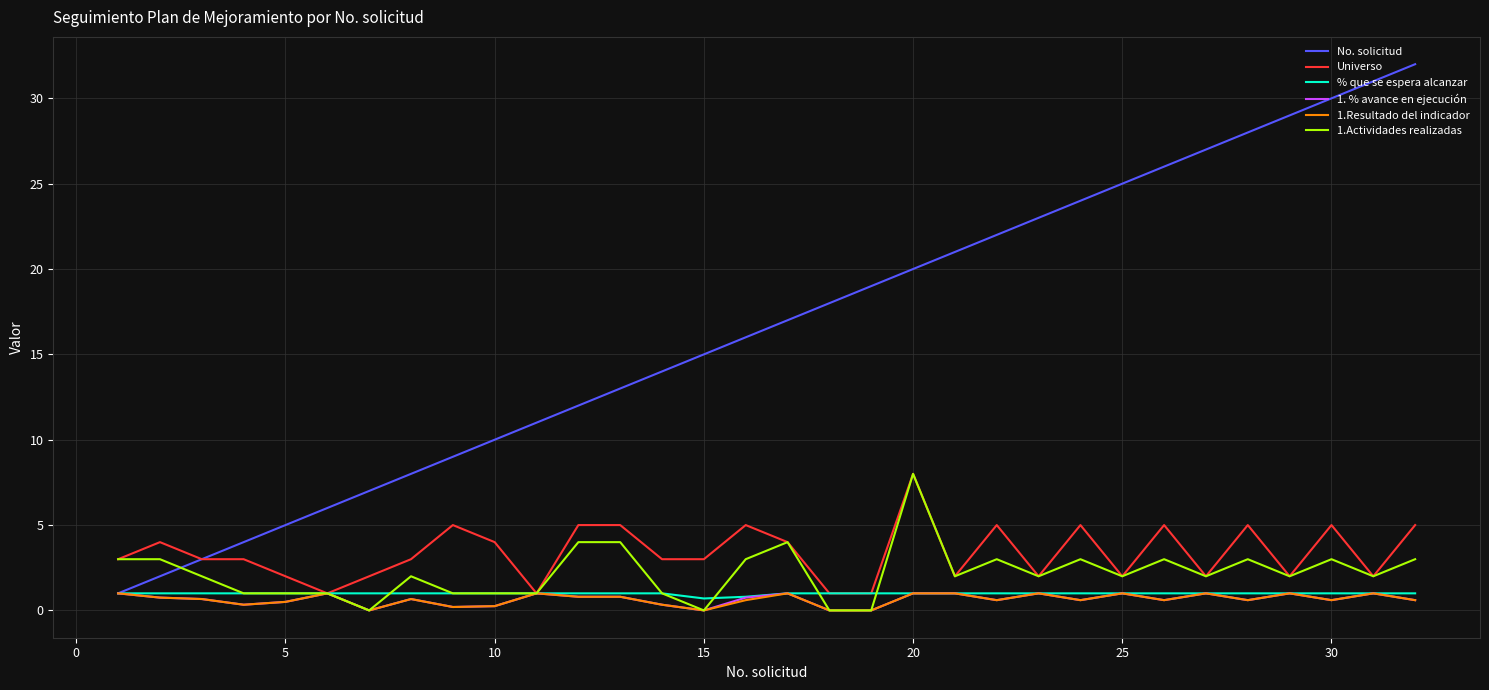

Which series has the largest range (max minus min)?

No. solicitud